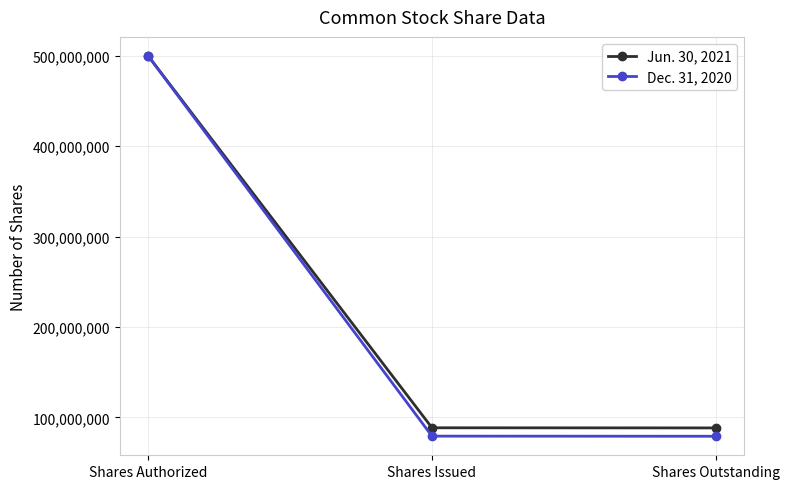

Is the value of Jun. 30, 2021 at Shares Issued greater than the value of Dec. 31, 2020 at Shares Issued?

Yes